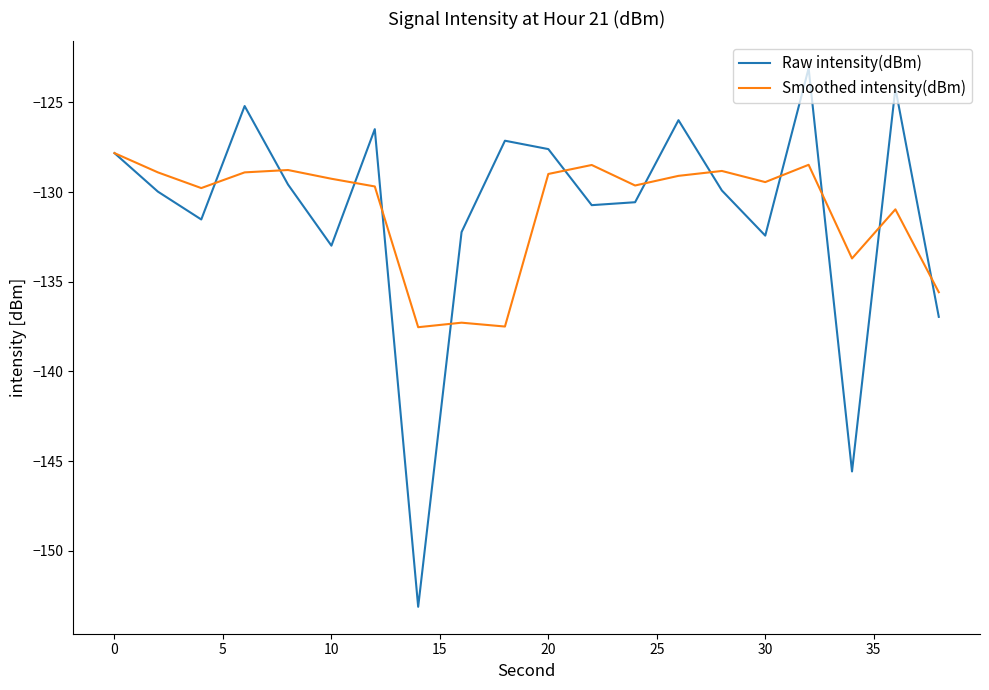

List the series in order of their peak value, lowest first.

Smoothed intensity(dBm), Raw intensity(dBm)